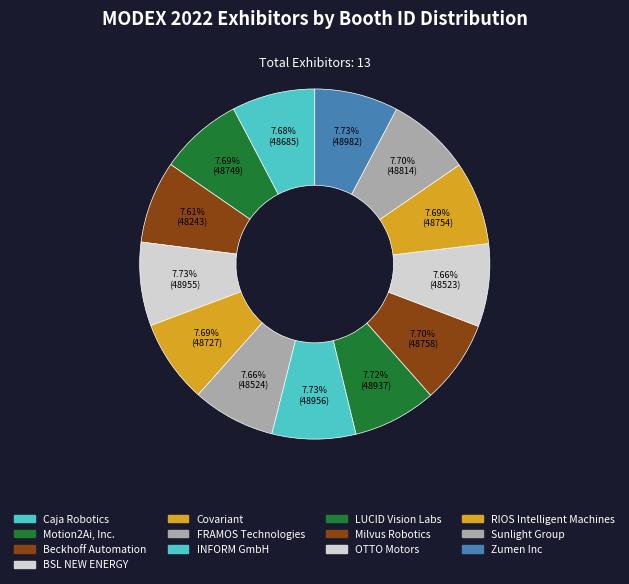

Count the number of slices in the pie.

13